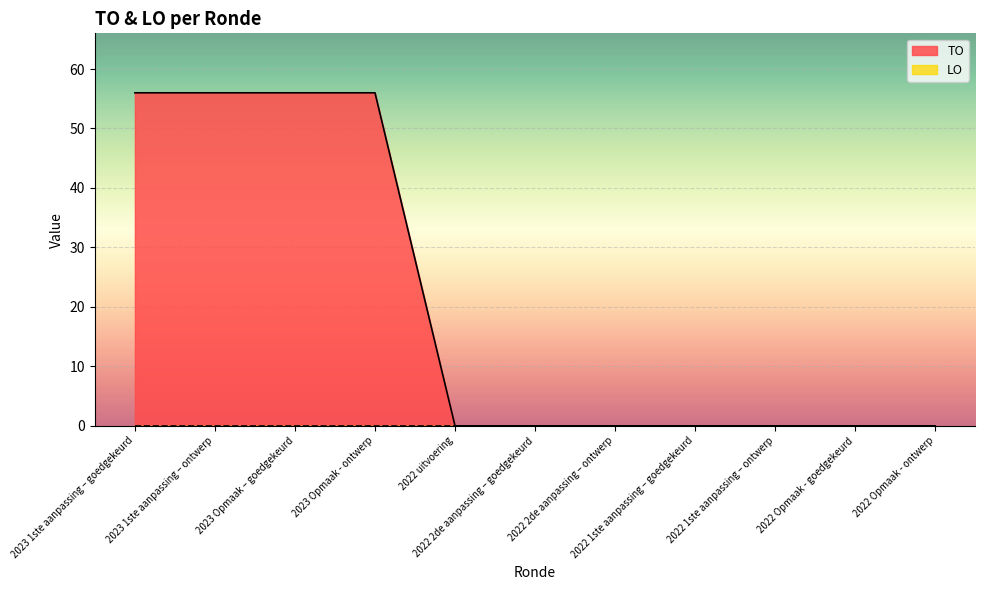

The chart shows a value of 0 at 2022 uitvoering. True or false?

True